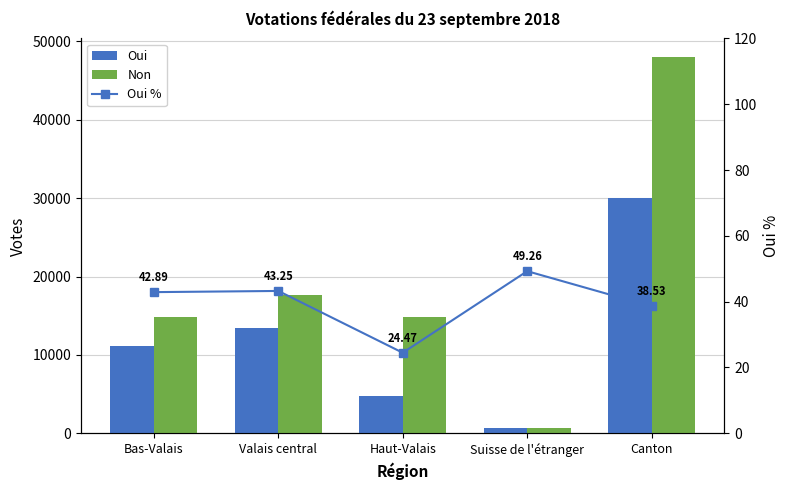

What is the label of the 5th bar from the left?

Canton